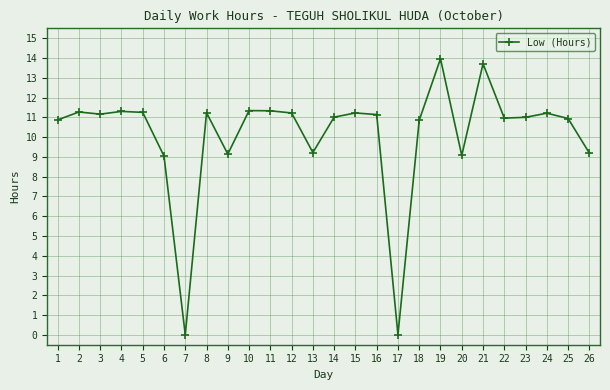

Which has a higher value, 25 or 6?

25